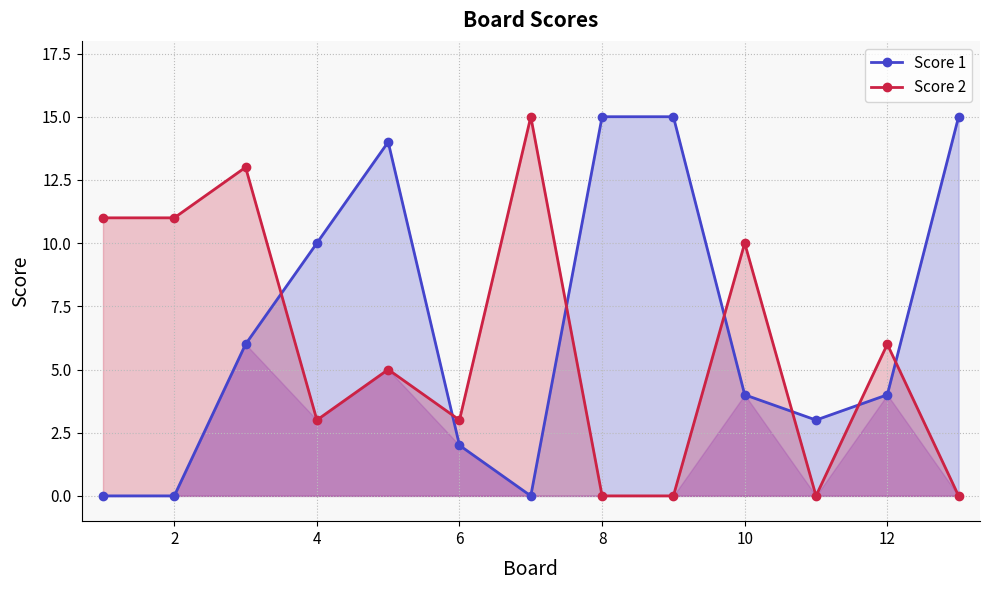

How many times do Score 1 and Score 2 cross each other?

7